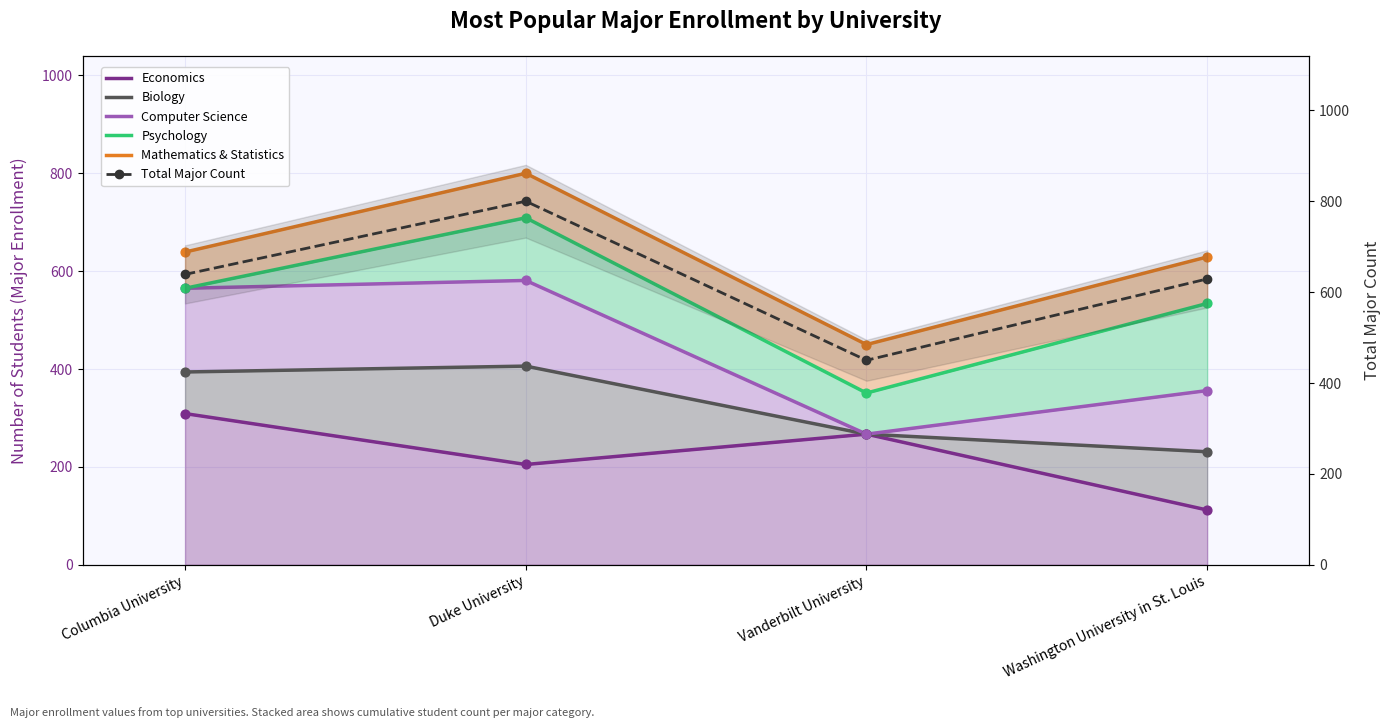

What is the total value across all series at Washington University in St. Louis?

2491